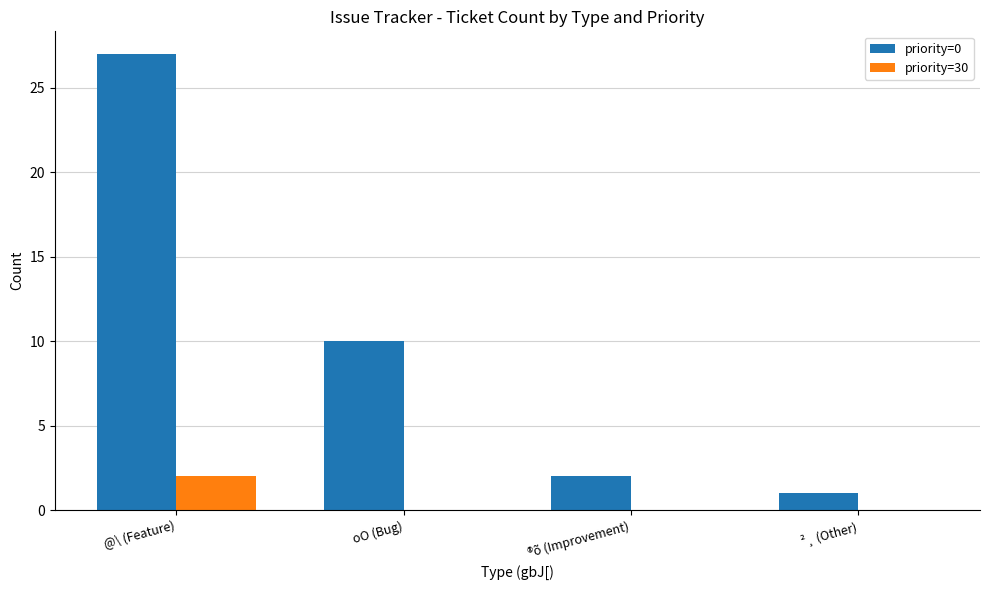

What is the difference between the priority=0 values at oO (Bug) and @\ (Feature)?

17